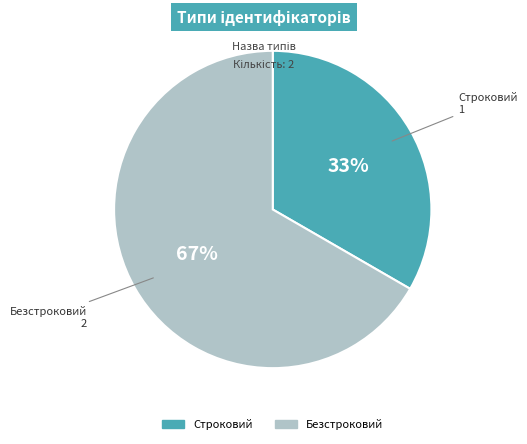

Rank the categories by value from highest to lowest.

Безстроковий, Строковий